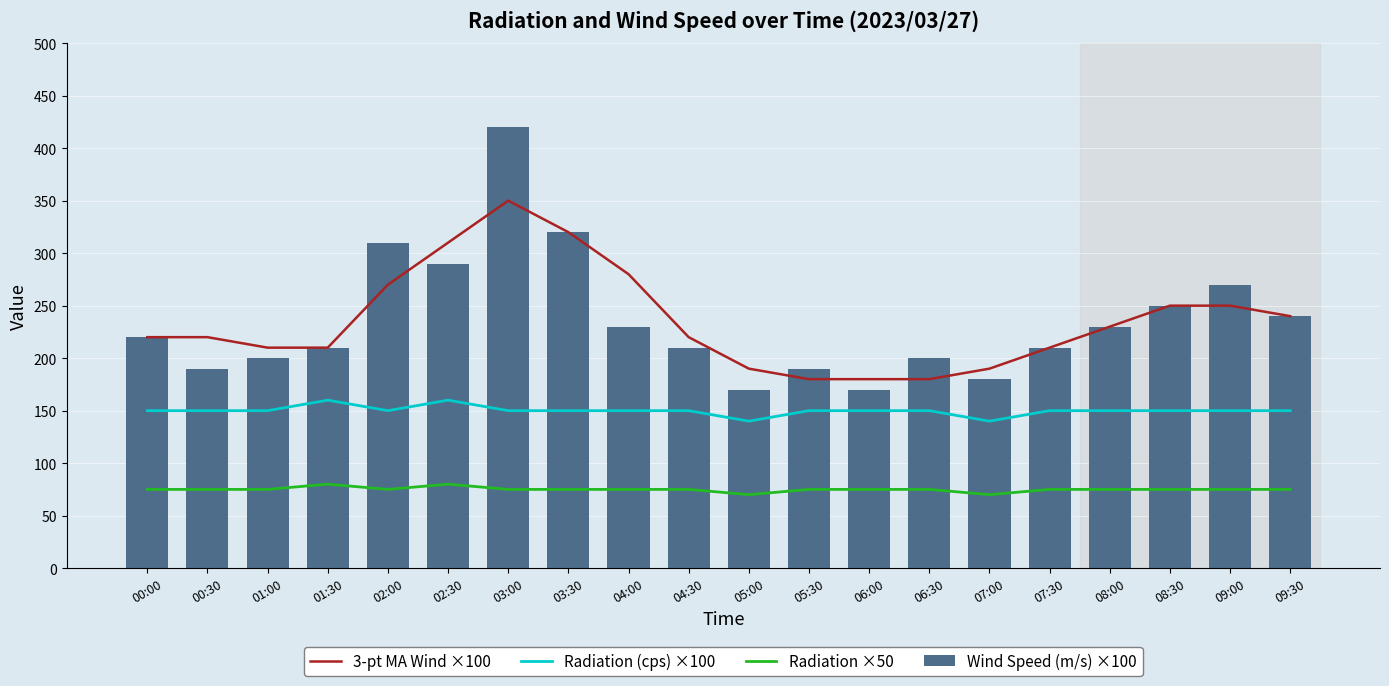

Which category has the lowest value across all series?

05:00